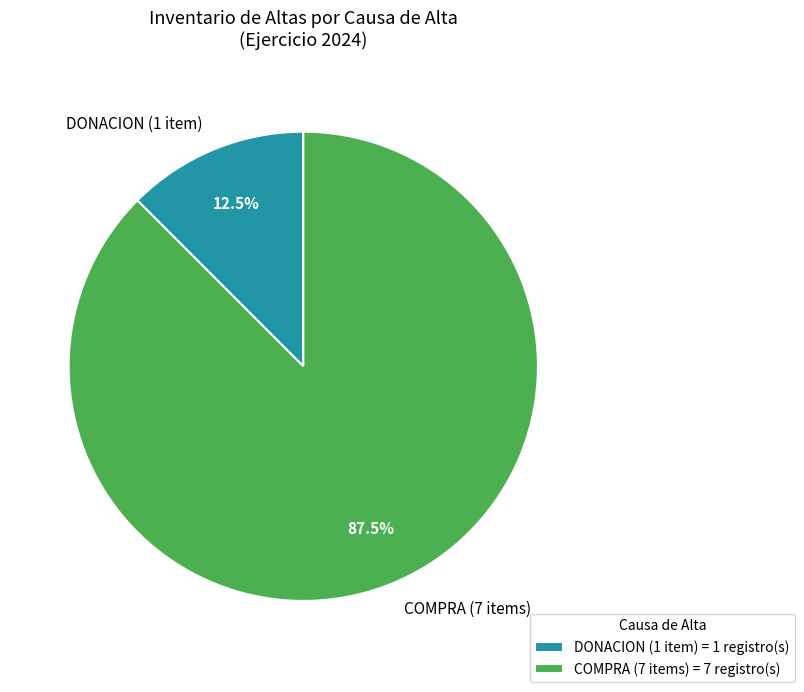

Combined, what portion of the pie is COMPRA (7 items) and DONACION (1 item)?

100.0%